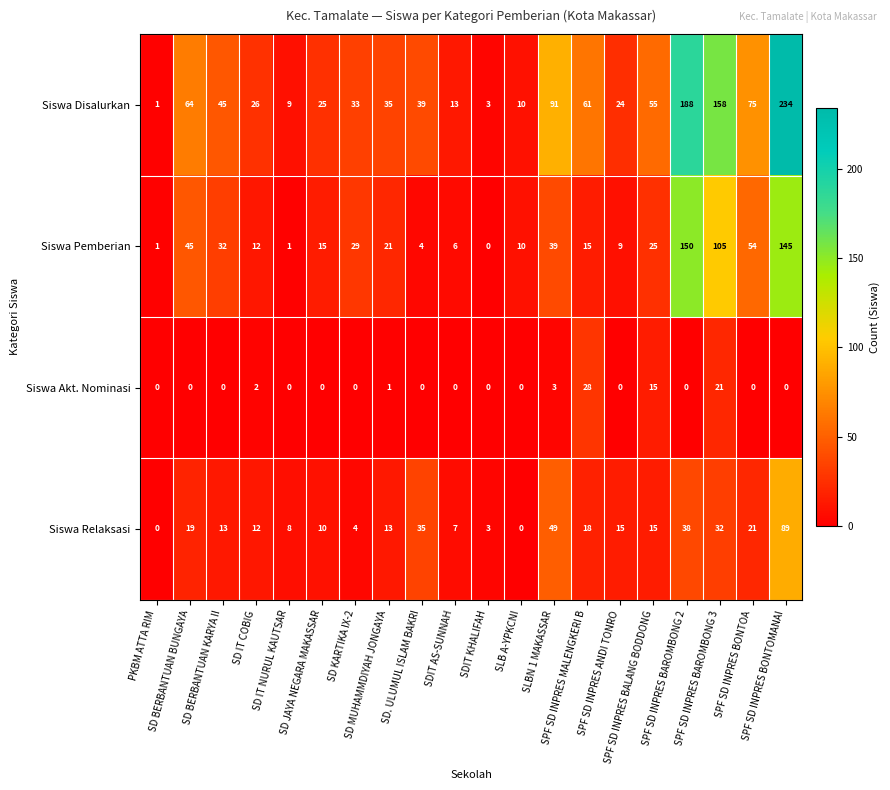

Which series has the largest range (max minus min)?

Siswa Disalurkan